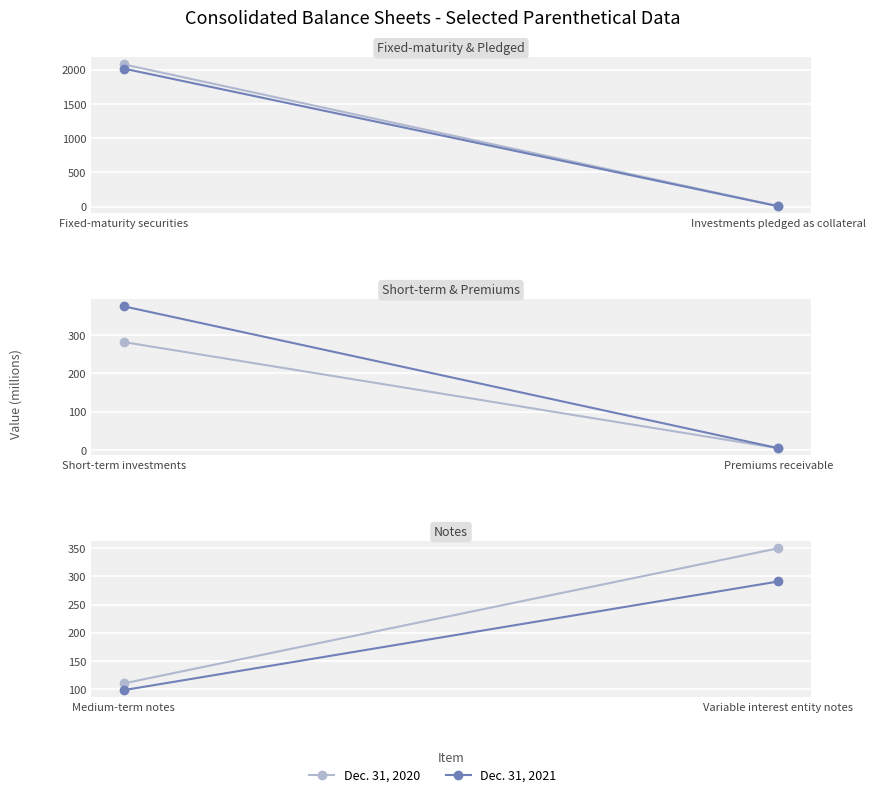

True or false: Dec. 31, 2020 has a value of 148 at Medium-term notes.

False